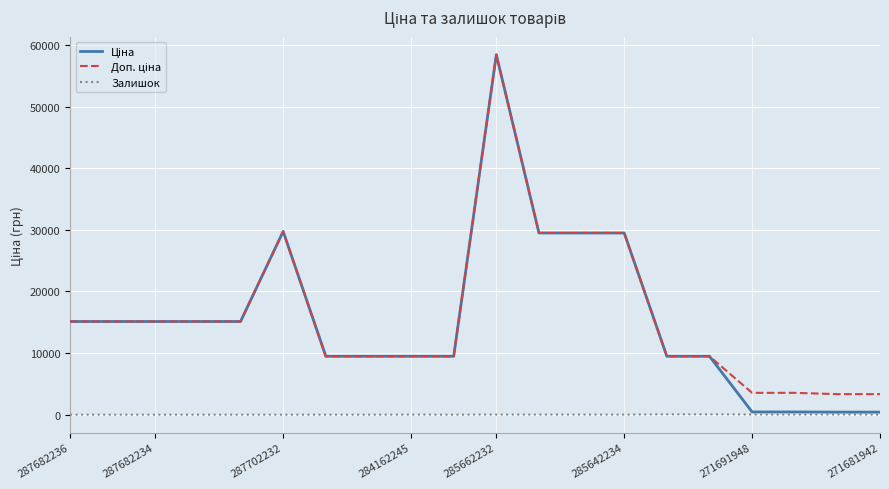

List the series in order of their peak value, lowest first.

Залишок, Ціна, Доп. ціна